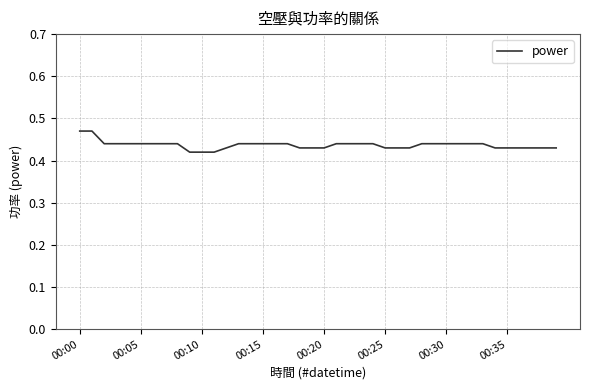

What is the label of the 17th point from the left?

16